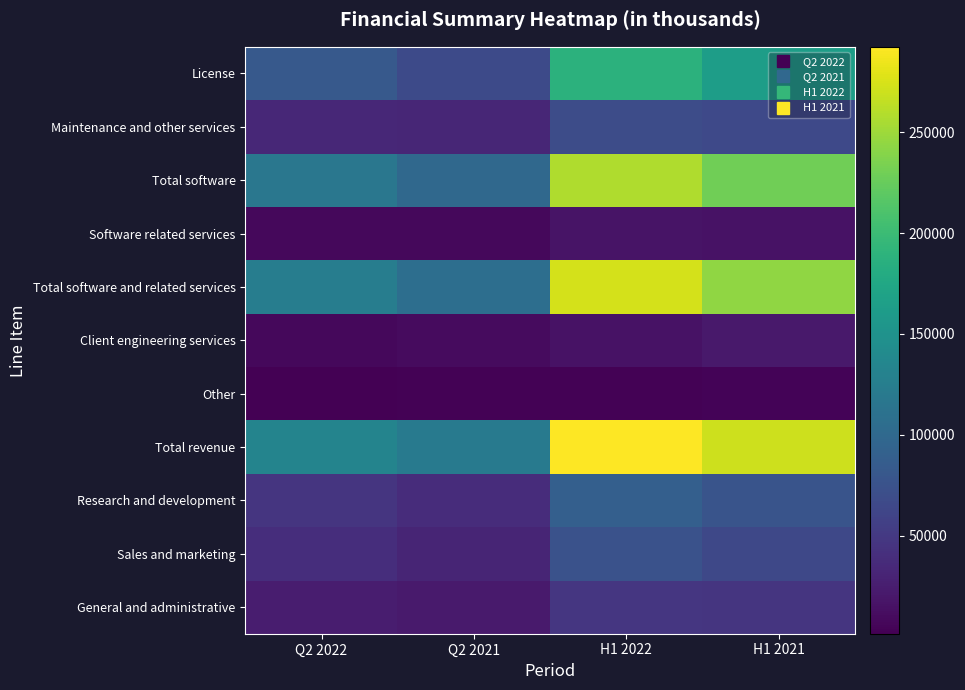

Reading right to left, list all the values displayed in this chart.

License: H1 2021=163027	H1 2022=188857	Q2 2021=66632	Q2 2022=82688
Maintenance and other services: H1 2021=66072	H1 2022=68933	Q2 2021=32926	Q2 2022=34205
Total software: H1 2021=229099	H1 2022=257790	Q2 2021=99558	Q2 2022=116893
Software related services: H1 2021=15579	H1 2022=16437	Q2 2021=7481	Q2 2022=7376
Total software and related services: H1 2021=244678	H1 2022=274227	Q2 2021=107039	Q2 2022=124269
Client engineering services: H1 2021=20945	H1 2022=15059	Q2 2021=10268	Q2 2022=7047
Other: H1 2021=4452	H1 2022=3151	Q2 2021=2605	Q2 2022=1340
Total revenue: H1 2021=270075	H1 2022=292437	Q2 2021=119912	Q2 2022=132656
Research and development: H1 2021=77033	H1 2022=89571	Q2 2021=38757	Q2 2022=46477
Sales and marketing: H1 2021=63979	H1 2022=74798	Q2 2021=31909	Q2 2022=39116
General and administrative: H1 2021=45787	H1 2022=47936	Q2 2021=21861	Q2 2022=24367